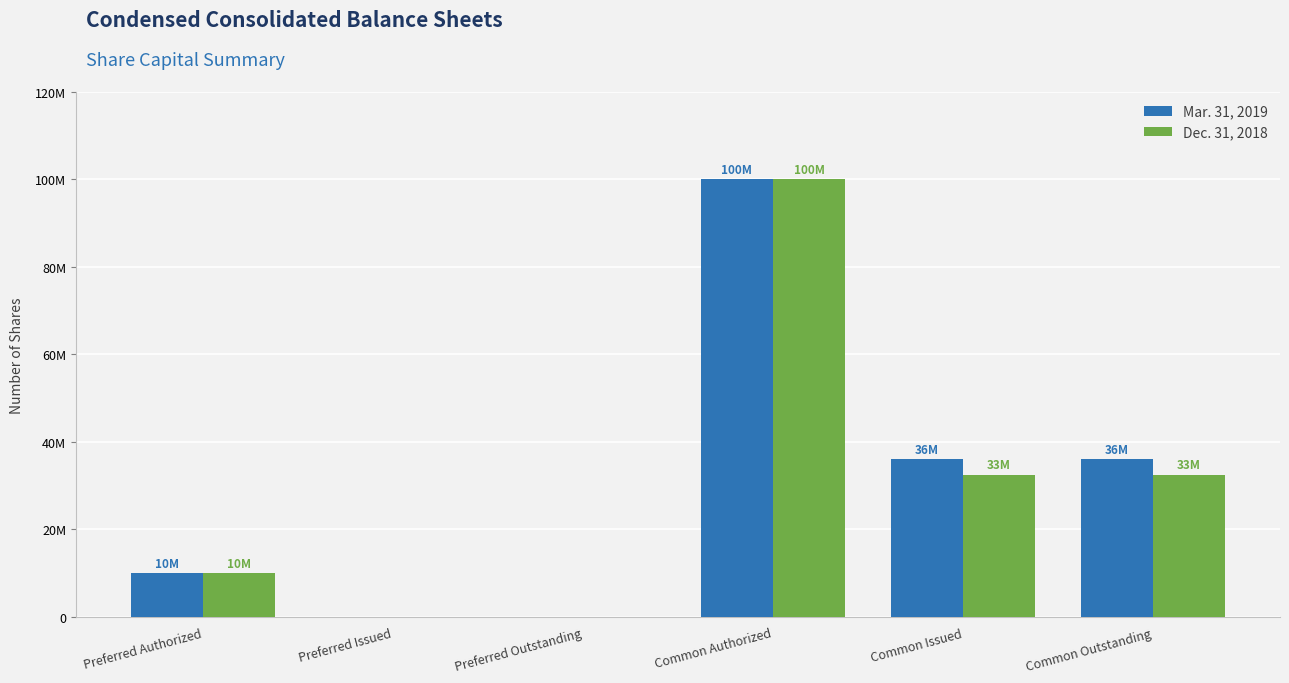

What is the value of the Mar. 31, 2019 bar at the 1st from the left?

10000000